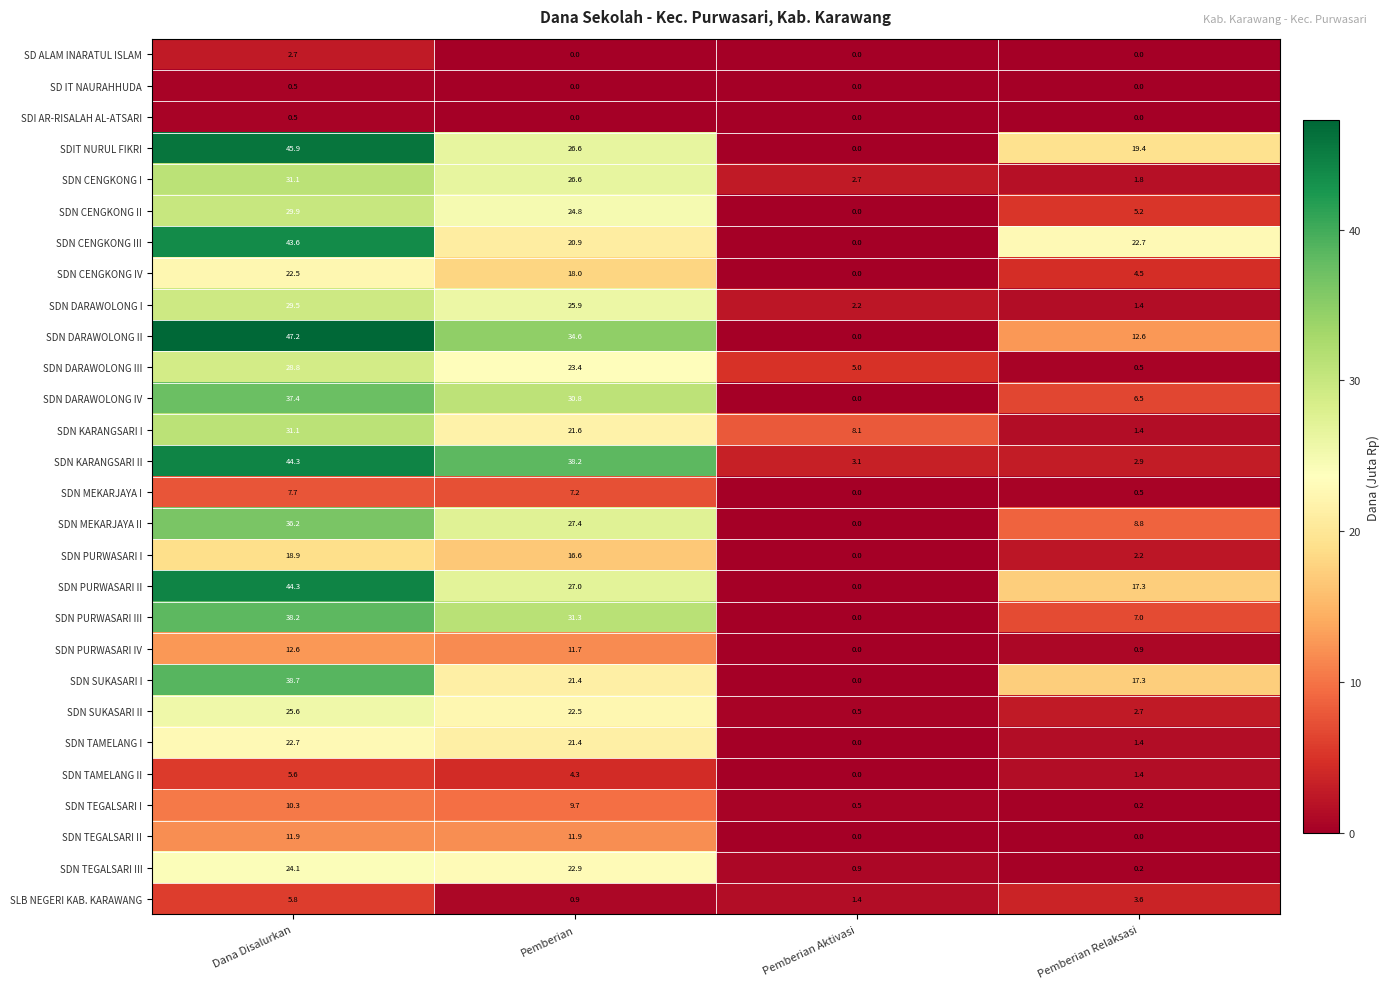

What is the average value of the SDN TAMELANG I series?

11.4